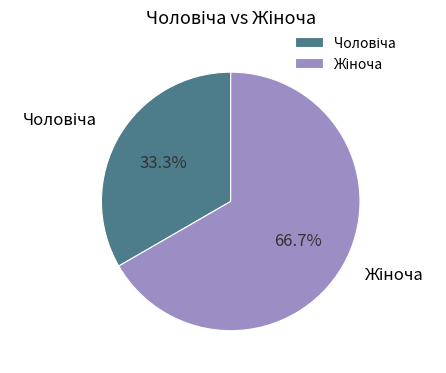

Is there a majority slice in this chart?

Yes